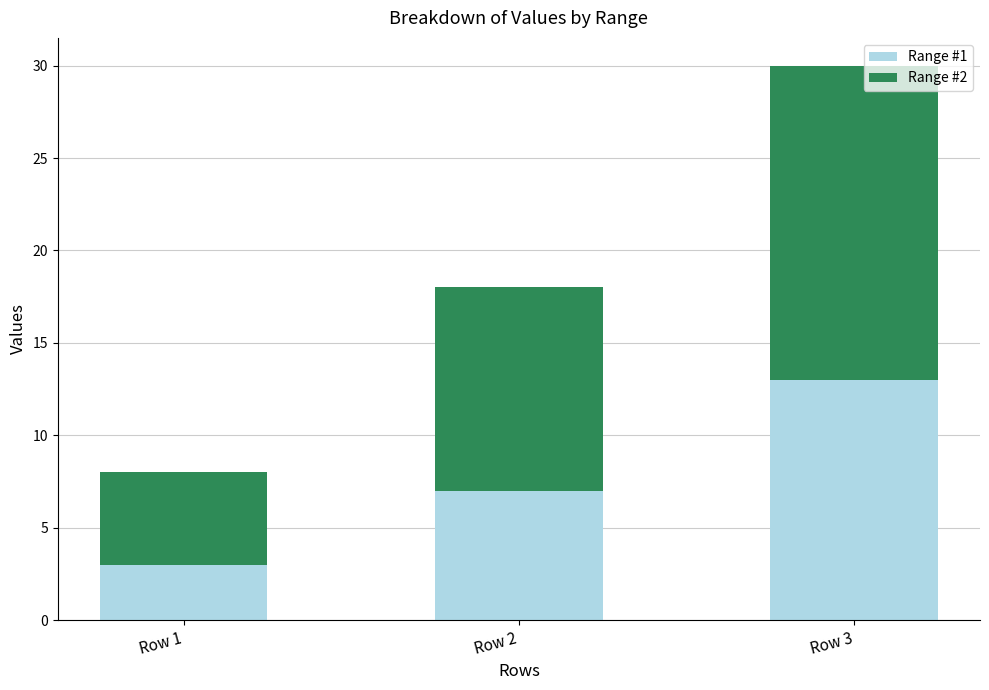

What is the total value across all series at Row 1?

8